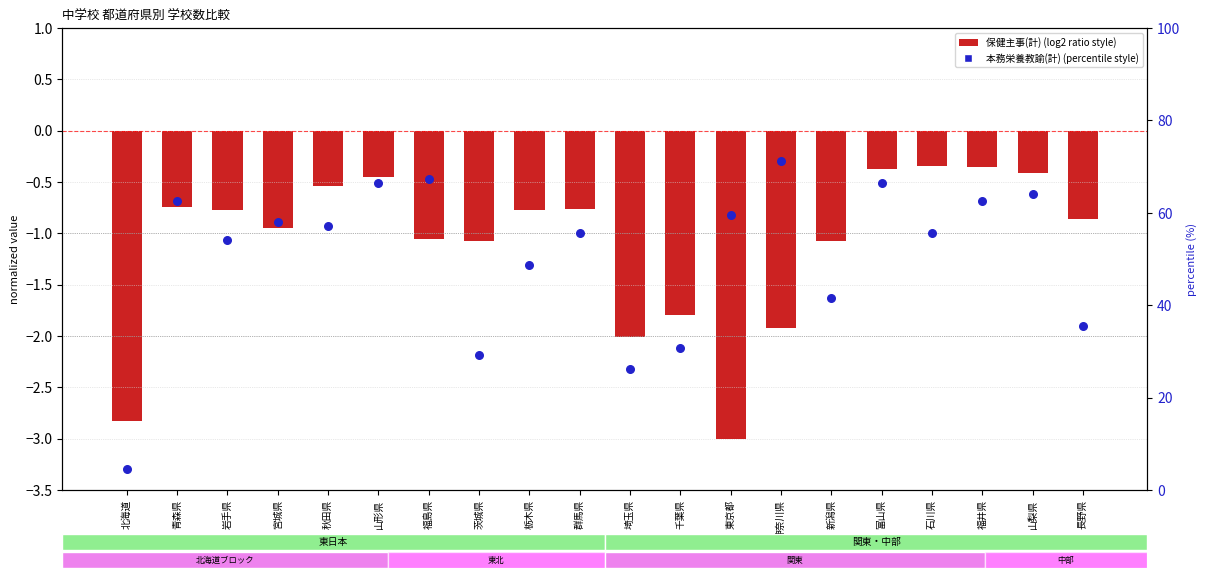

Which series contains the lowest Y value?

本務栄養教諭(計) (normalized)